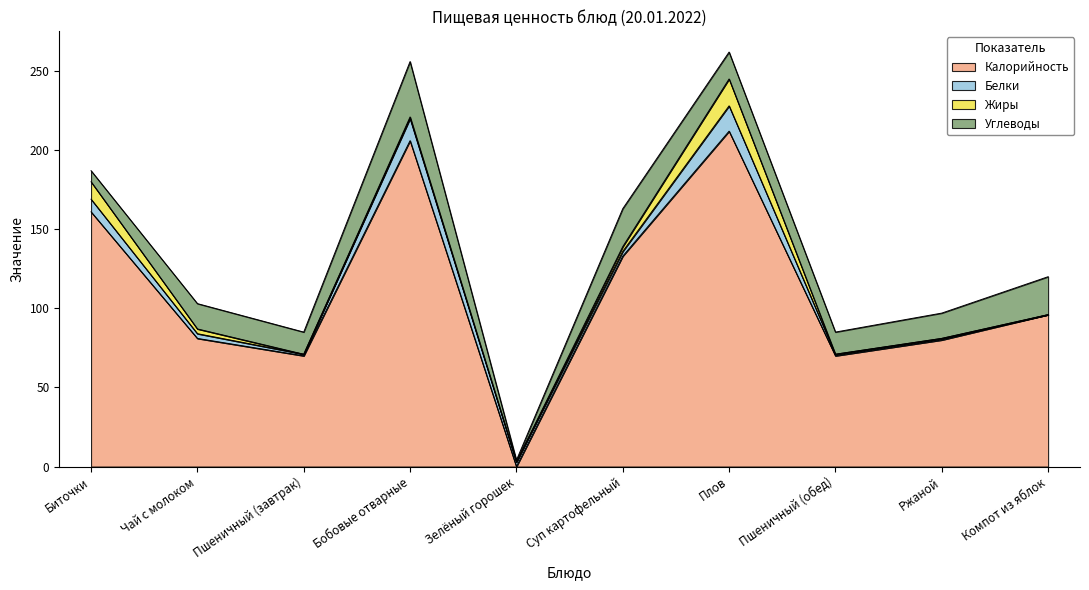

Does the chart have visible grid lines?

No